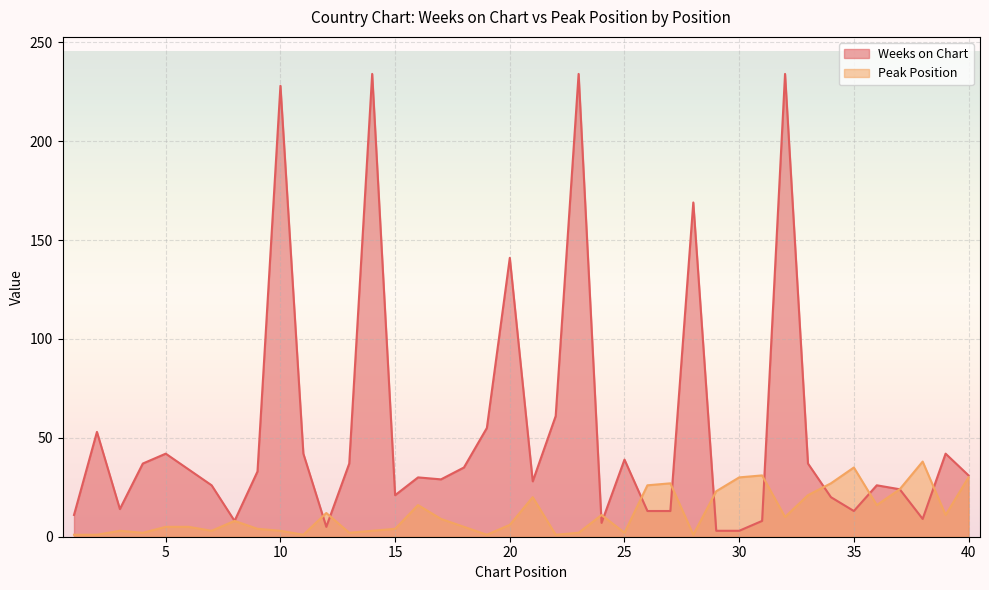

At 39, list the series in order from smallest to largest.

Peak Position, Weeks on Chart